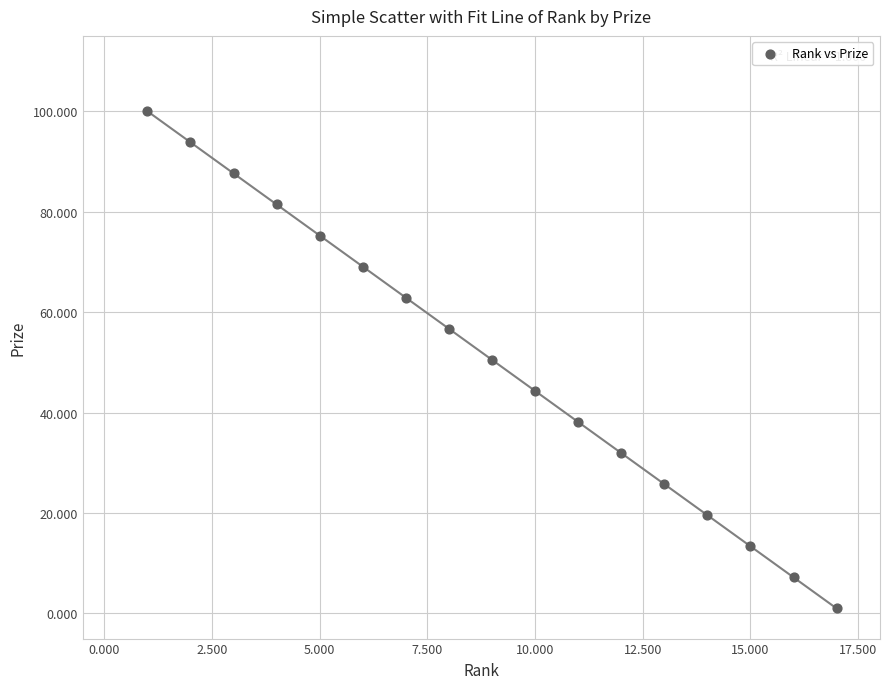

What is the range of Y values (max minus min)?

99.0